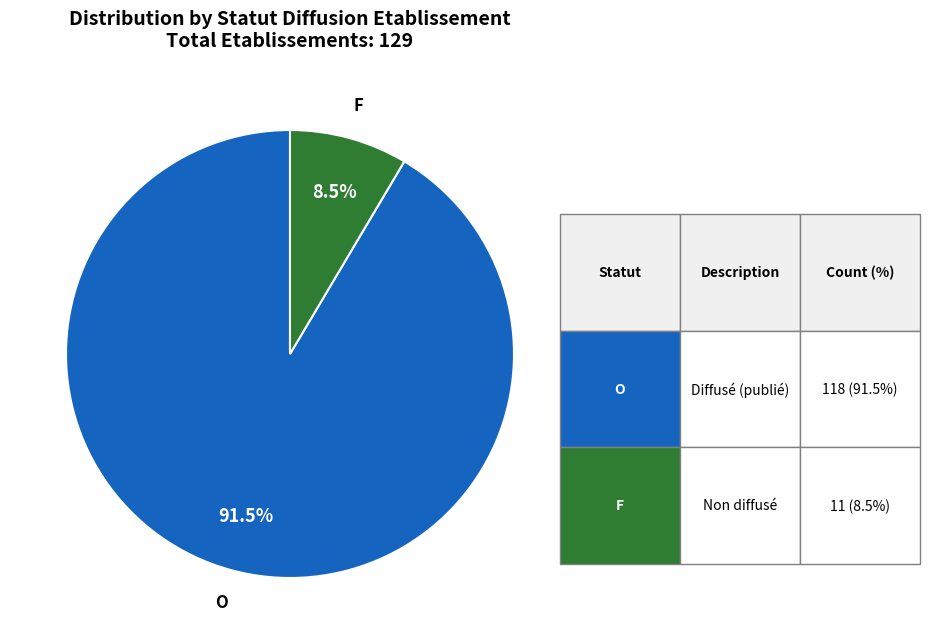

Does any single category account for the majority?

Yes